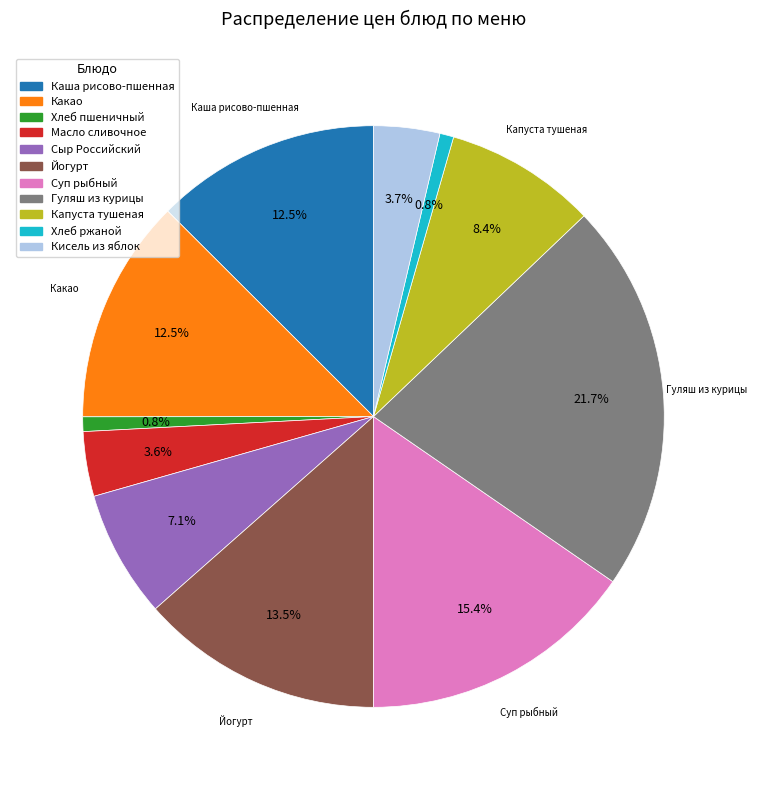

How many segments does this pie chart have?

11